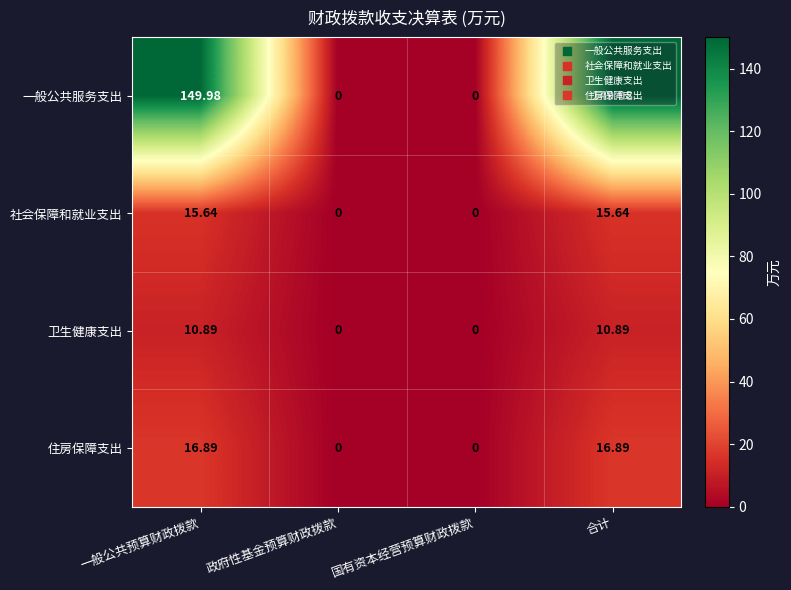

Rank the series by their maximum value, from highest to lowest.

一般公共服务支出, 住房保障支出, 社会保障和就业支出, 卫生健康支出